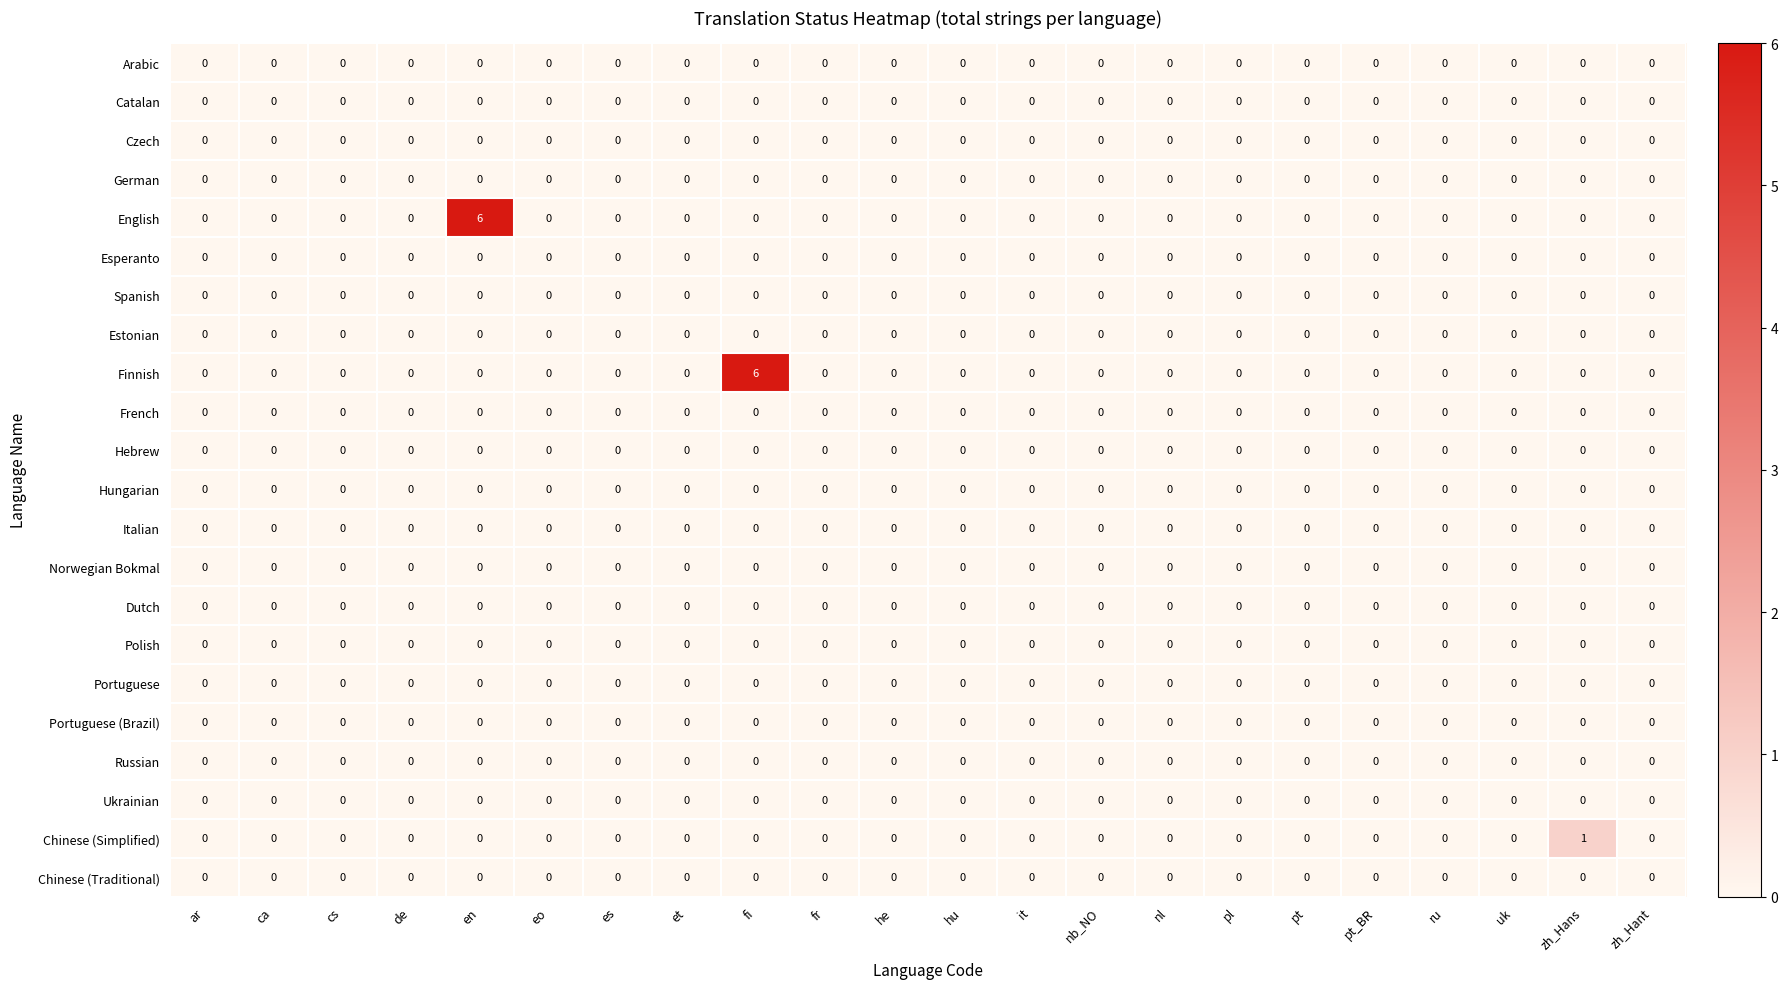

Which series changed the most between it and zh_Hans?

Chinese (Simplified)